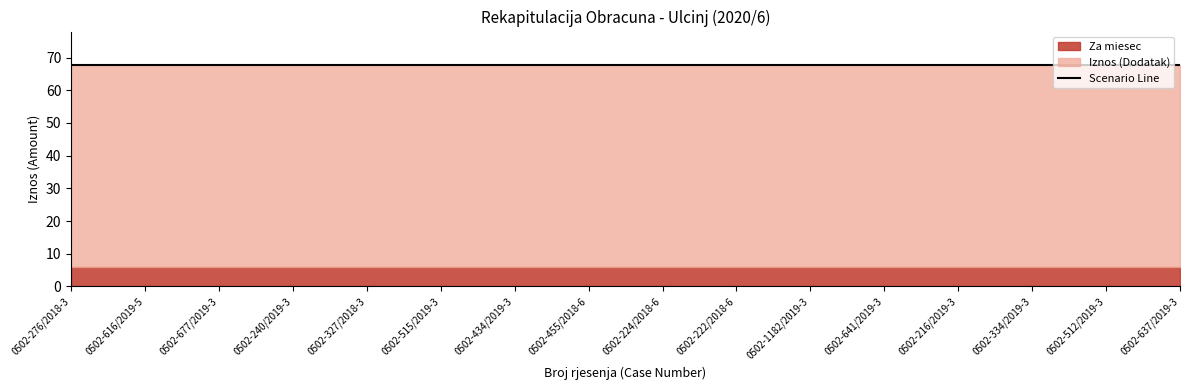

Is it true that Iznos equals 42.8 at 0502-515/2019-3?

False